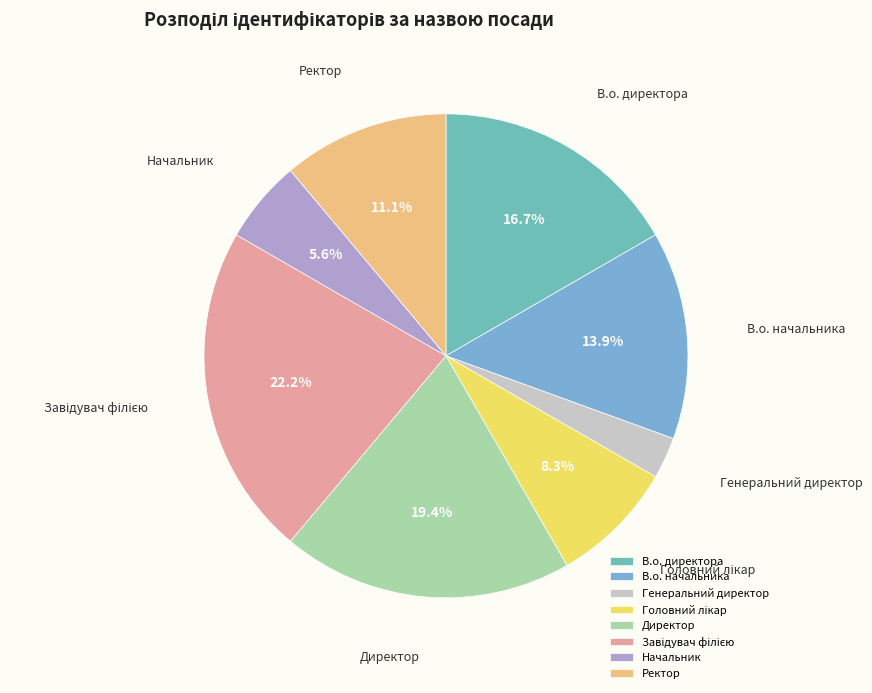

Approximately how many times larger is the value at Ректор compared to Начальник?

2.0